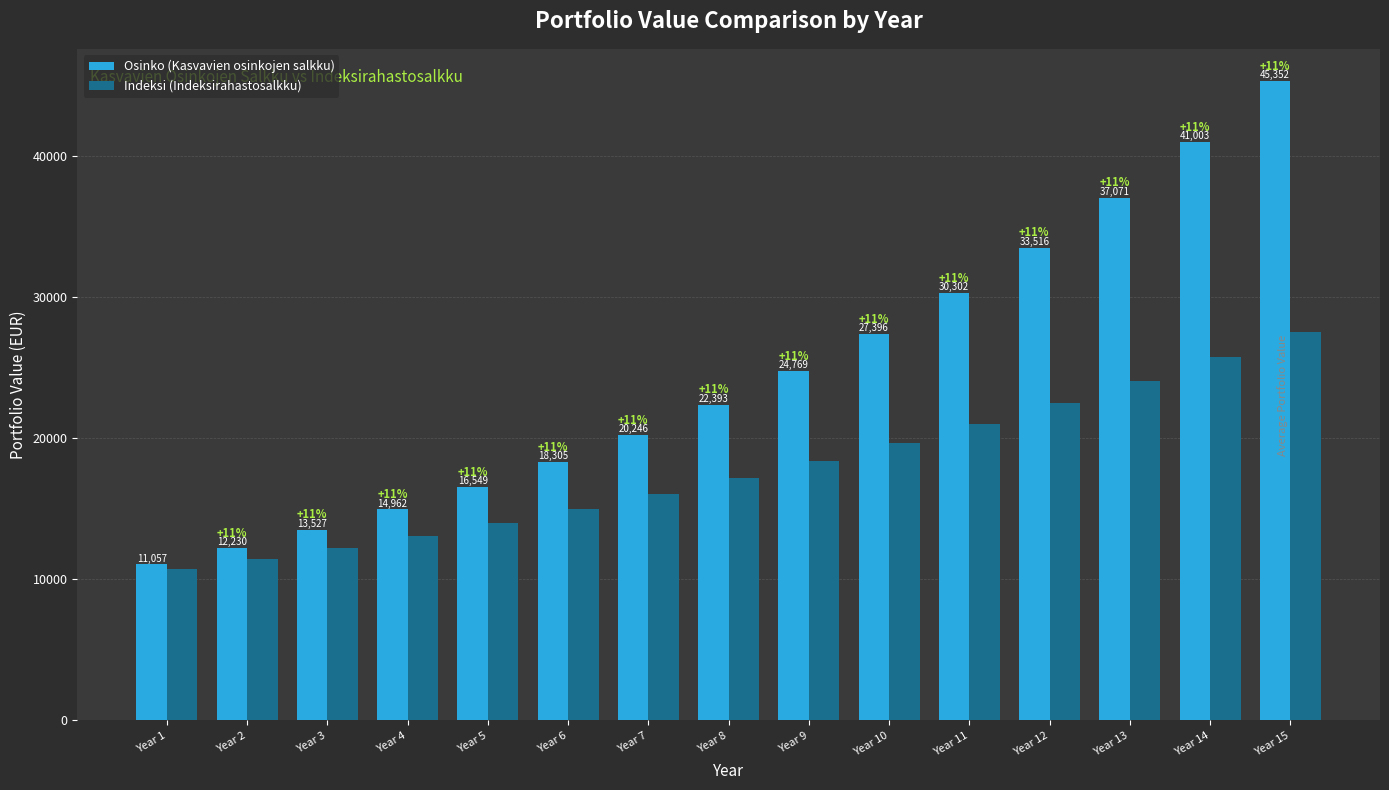

What is the maximum value shown in the chart?

45351.6